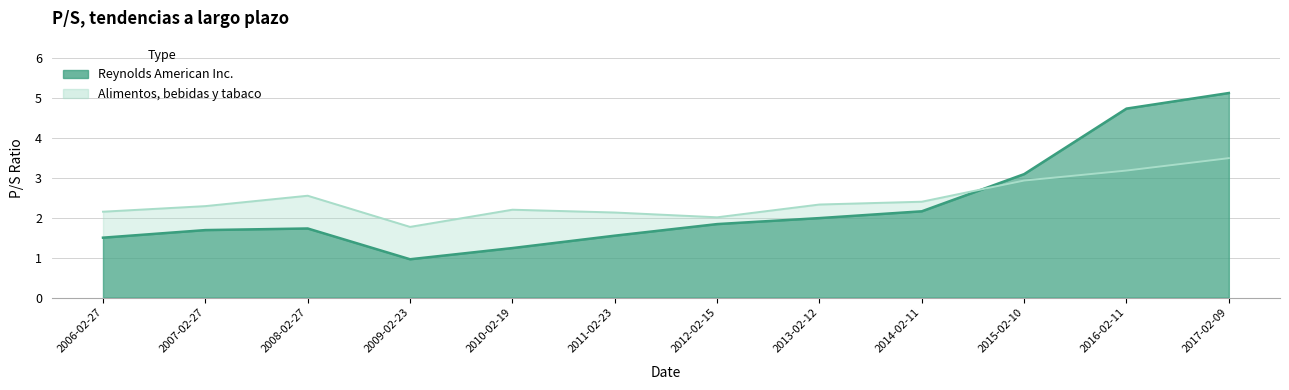

The value of Reynolds American Inc. at 2011-02-23 is 1.6. True or false?

True